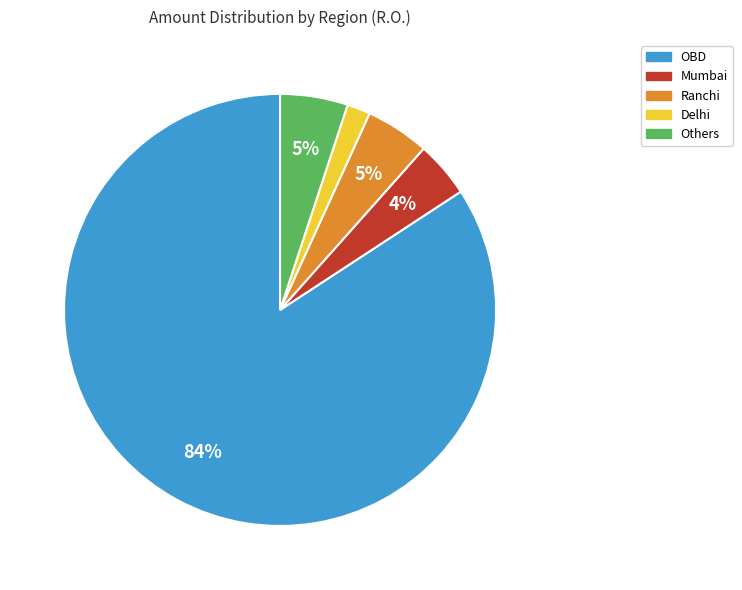

The Mumbai slice represents 4% of the pie. True or false?

True